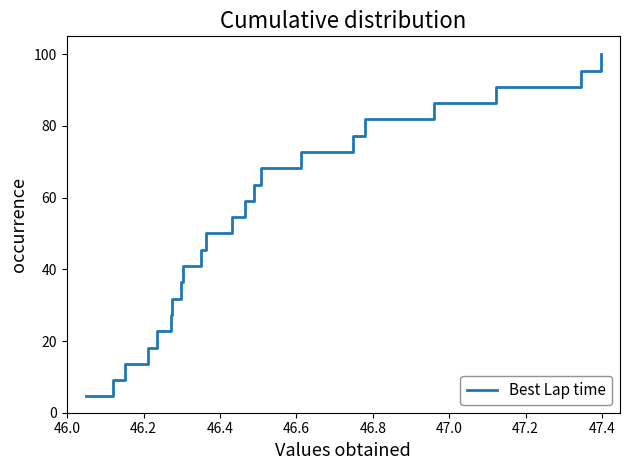

Count the number of values greater than 54.

11